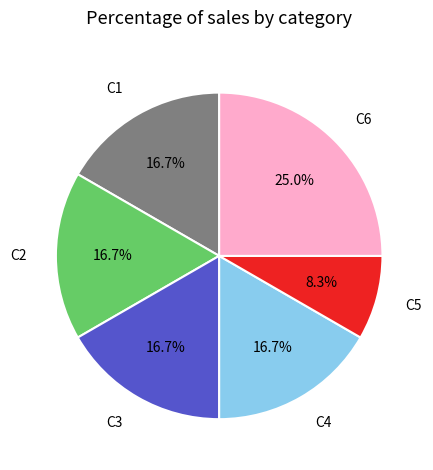

Does any single category account for the majority?

No